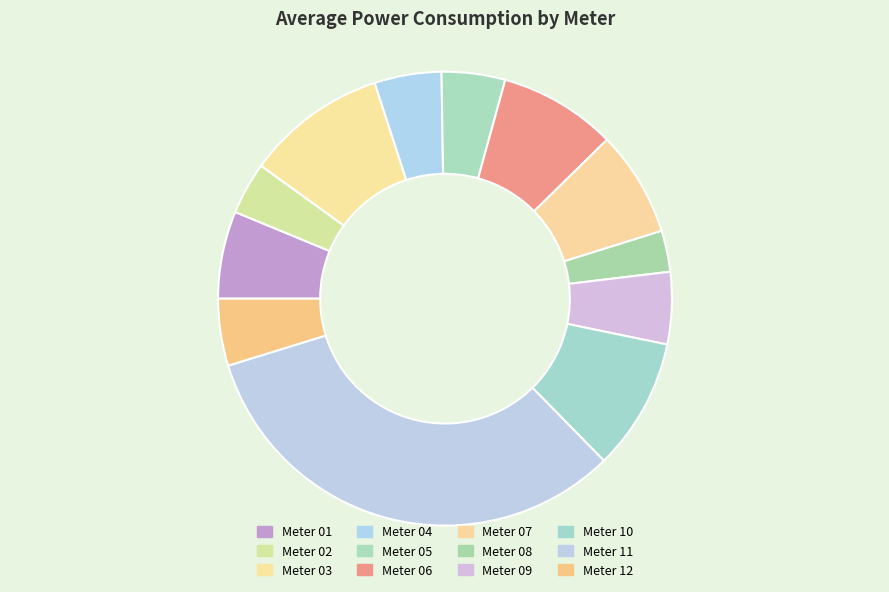

How many segments does this pie chart have?

12